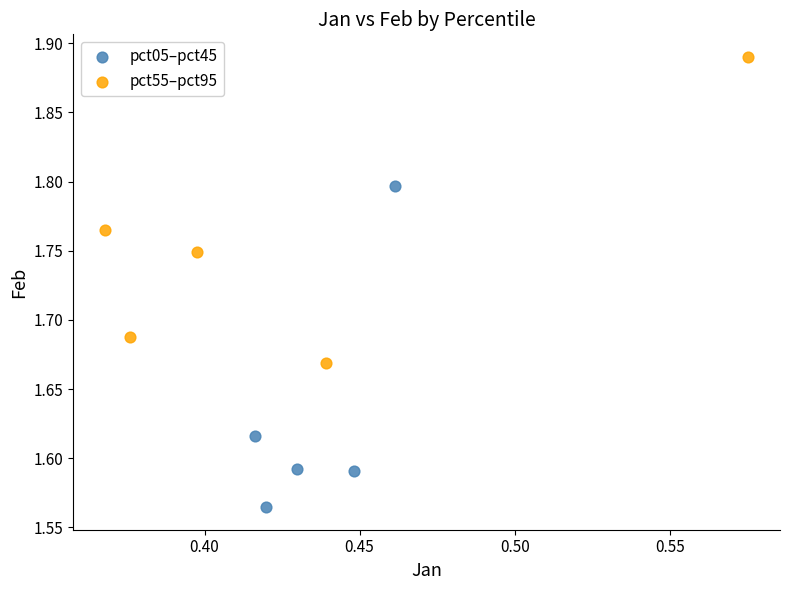

Which series reaches the maximum Y coordinate?

pct55–pct95